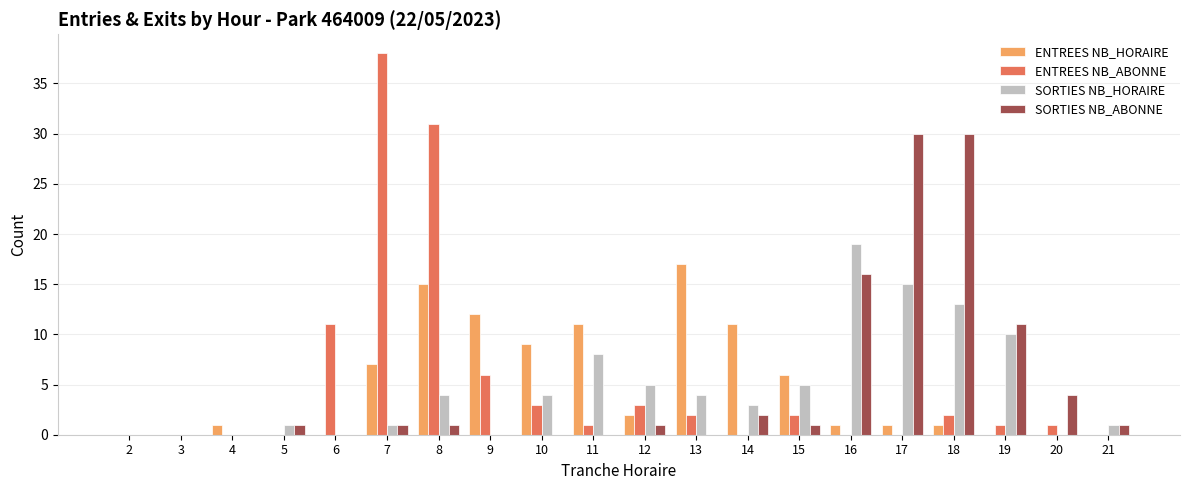

At which label does ENTREES NB_ABONNE reach its peak?

7